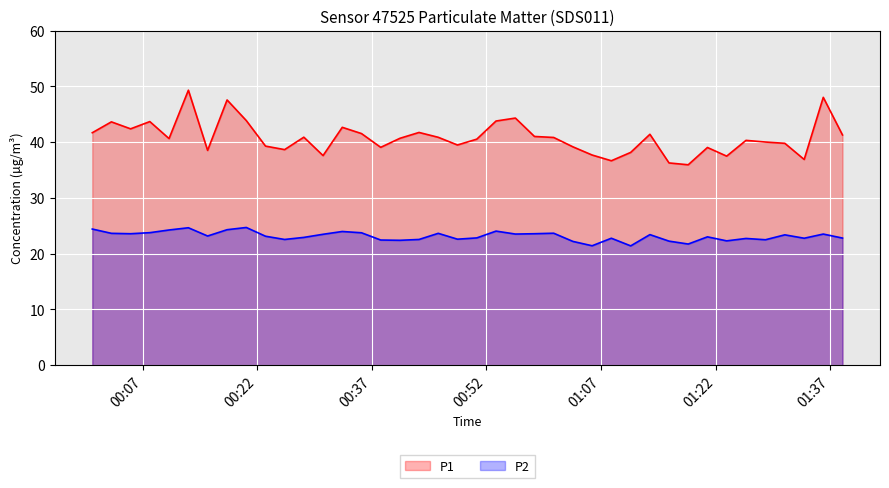

List the series in order of their peak value, highest first.

P1, P2